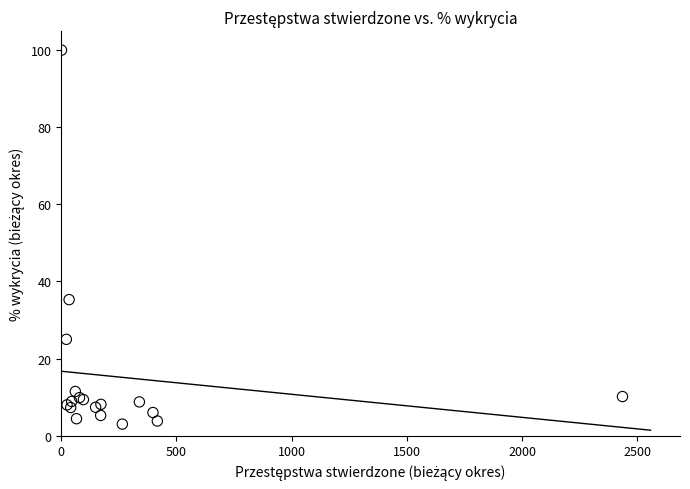

What Y value in the scatter plot is closest to 51?

35.3